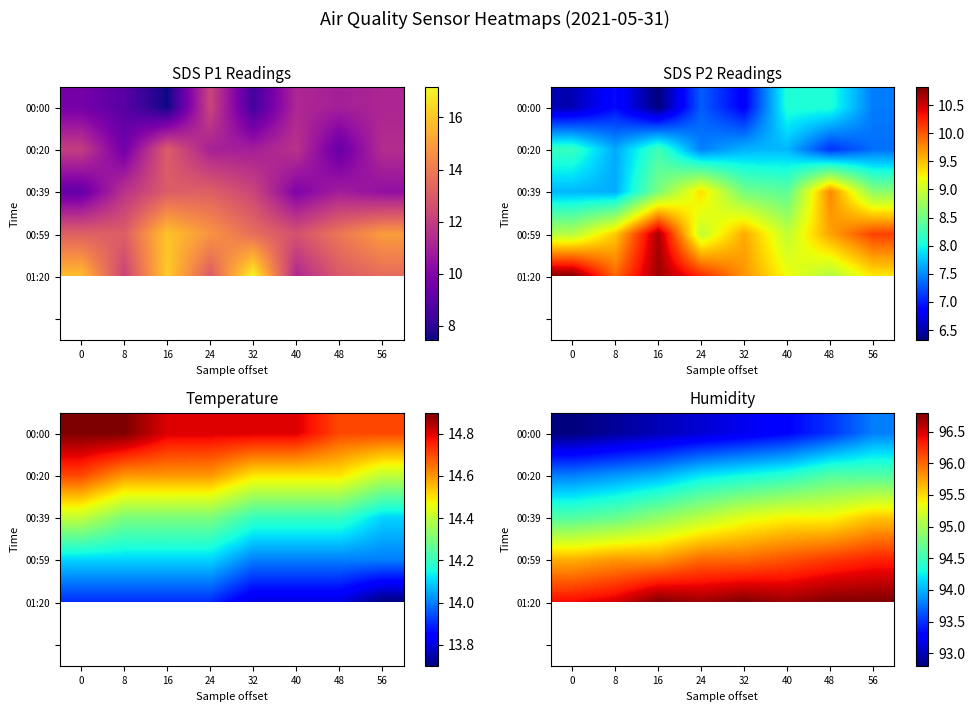

What is the maximum value for 00:20?

94.6